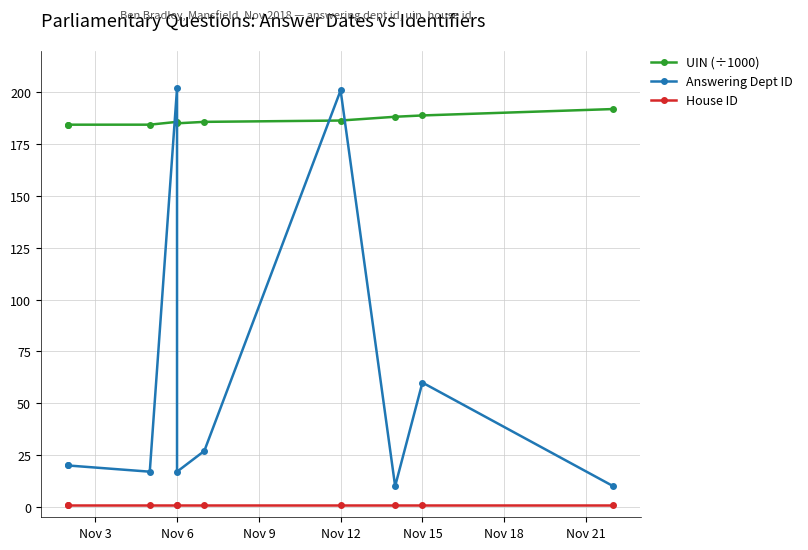

Is it true that UIN (÷1000) equals 67.5 at 9?

False